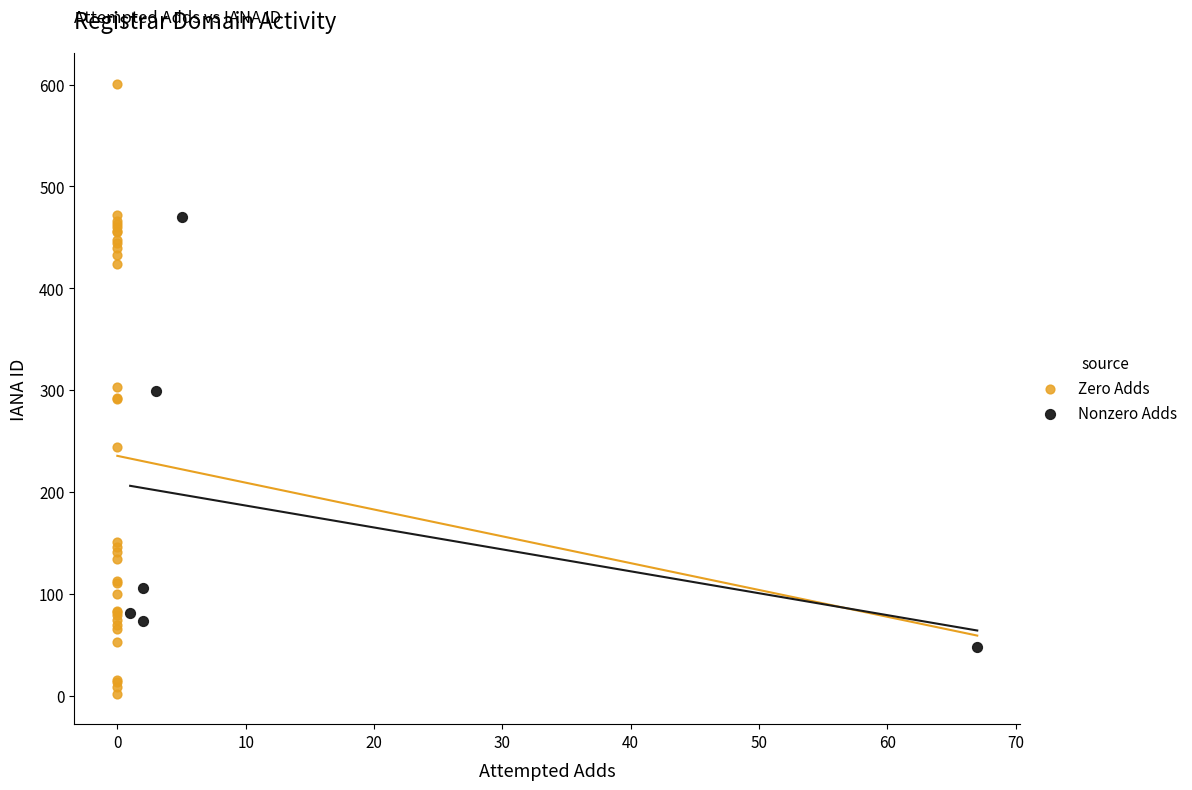

Which series contains the lowest Y value?

Zero Adds